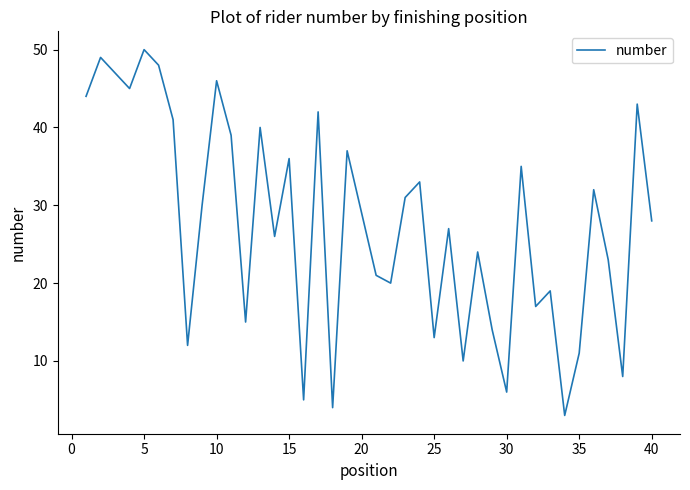

What is the smallest value displayed?

3